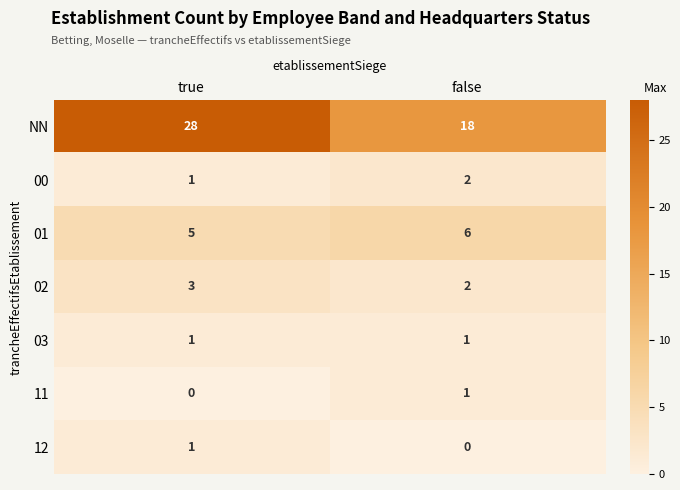

How many distinct data groups are displayed?

7